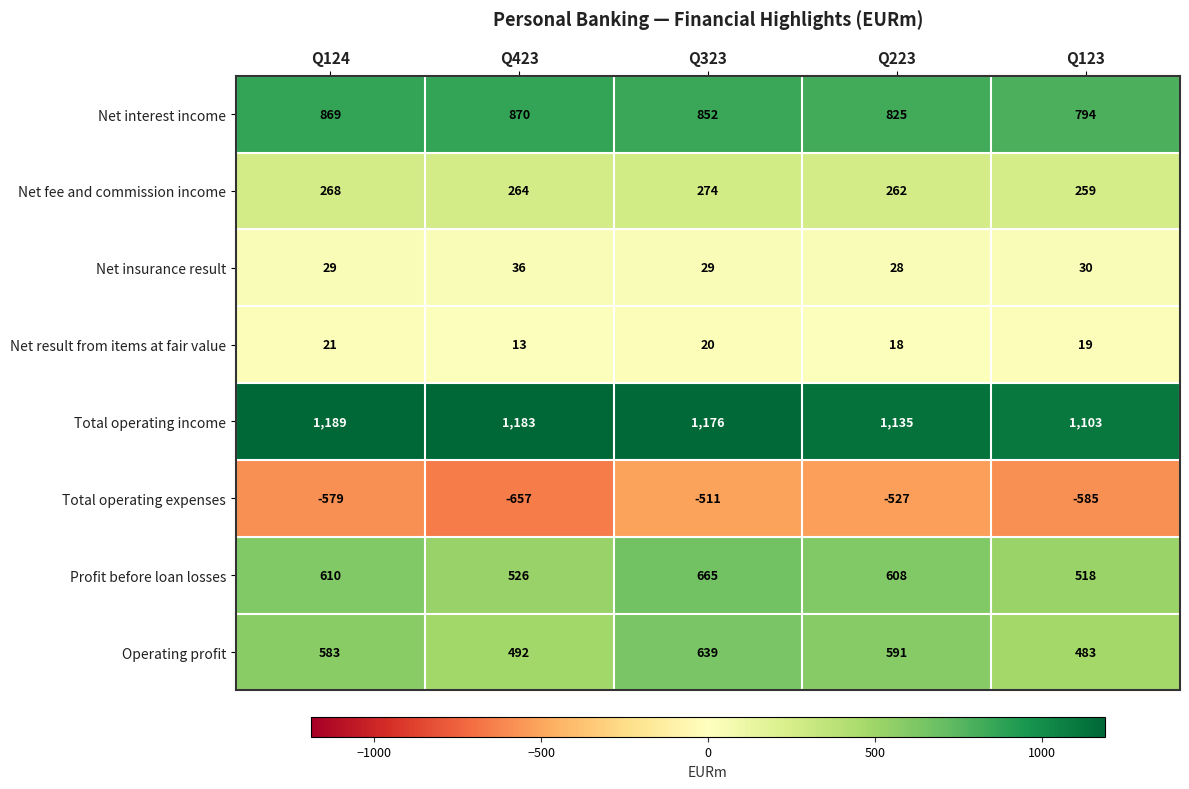

What value does the Total operating income series have at Q223, to the nearest 10?

1140